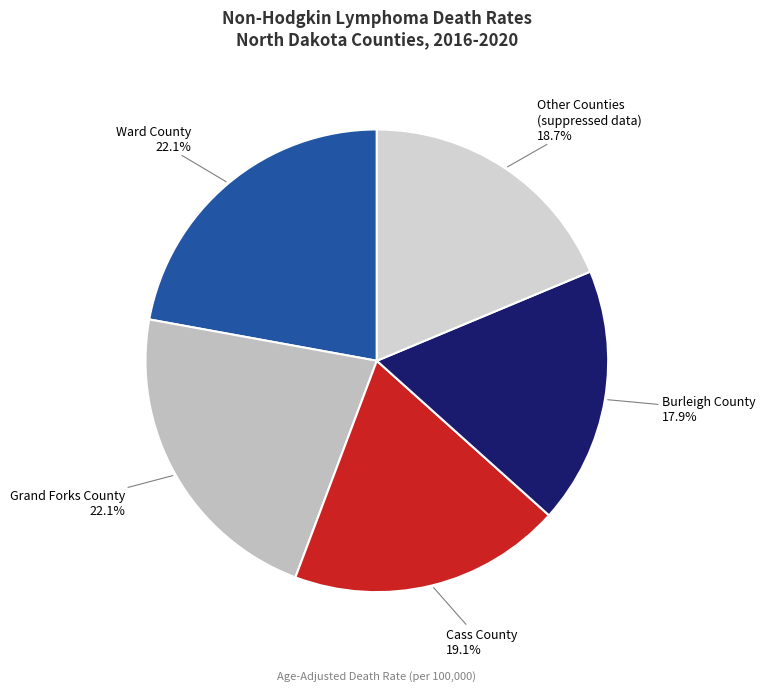

Does any single category account for the majority?

No